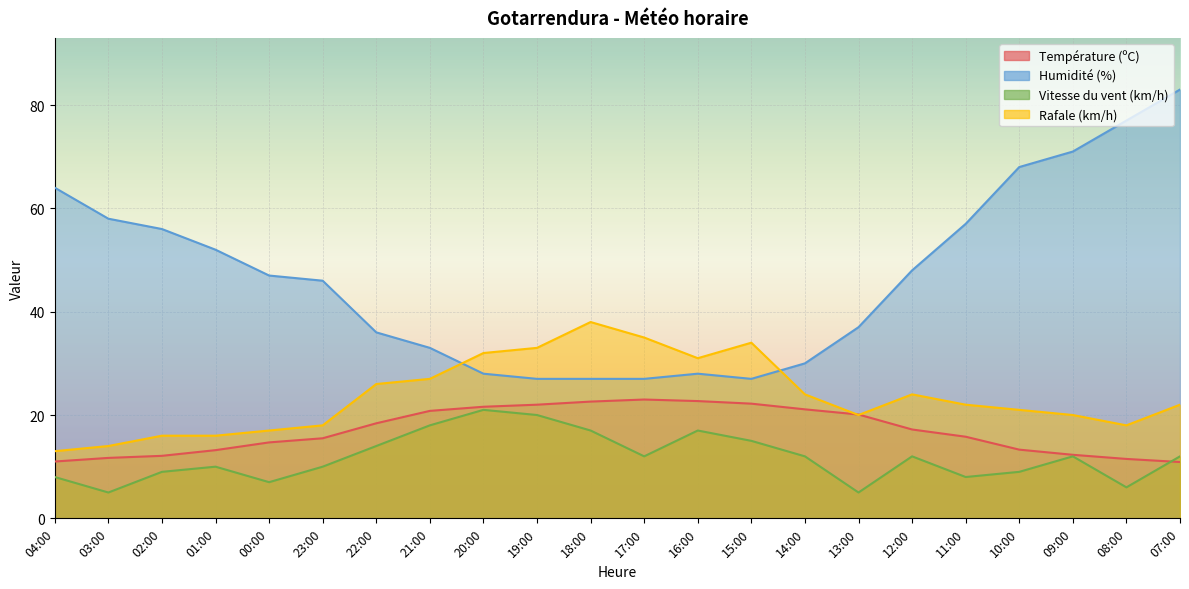

Reading left to right, extract all data points from this chart.

Température (ºC): 04:00=11.0	03:00=11.7	02:00=12.1	01:00=13.2	00:00=14.7	23:00=15.5	22:00=18.4	21:00=20.8	20:00=21.6	19:00=22.0	18:00=22.6	17:00=23.0	16:00=22.7	15:00=22.2	14:00=21.1	13:00=20.1	12:00=17.2	11:00=15.8	10:00=13.3	09:00=12.3	08:00=11.5	07:00=10.9
Humidité (%): 04:00=64.0	03:00=58.0	02:00=56.0	01:00=52.0	00:00=47.0	23:00=46.0	22:00=36.0	21:00=33.0	20:00=28.0	19:00=27.0	18:00=27.0	17:00=27.0	16:00=28.0	15:00=27.0	14:00=30.0	13:00=37.0	12:00=48.0	11:00=57.0	10:00=68.0	09:00=71.0	08:00=77.0	07:00=83.0
Vitesse du vent (km/h): 04:00=8.0	03:00=5.0	02:00=9.0	01:00=10.0	00:00=7.0	23:00=10.0	22:00=14.0	21:00=18.0	20:00=21.0	19:00=20.0	18:00=17.0	17:00=12.0	16:00=17.0	15:00=15.0	14:00=12.0	13:00=5.0	12:00=12.0	11:00=8.0	10:00=9.0	09:00=12.0	08:00=6.0	07:00=12.0
Rafale (km/h): 04:00=13.0	03:00=14.0	02:00=16.0	01:00=16.0	00:00=17.0	23:00=18.0	22:00=26.0	21:00=27.0	20:00=32.0	19:00=33.0	18:00=38.0	17:00=35.0	16:00=31.0	15:00=34.0	14:00=24.0	13:00=20.0	12:00=24.0	11:00=22.0	10:00=21.0	09:00=20.0	08:00=18.0	07:00=22.0